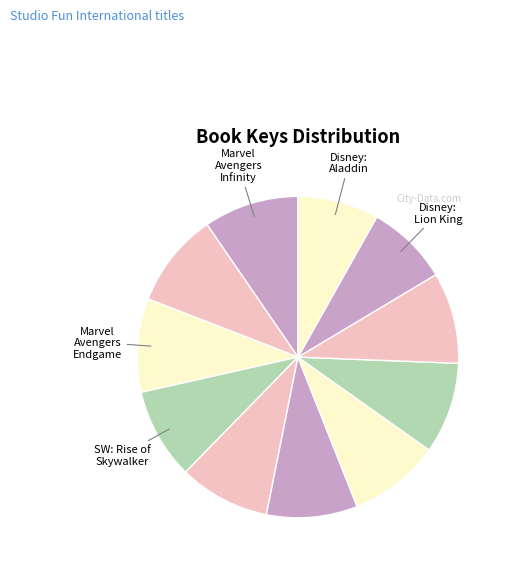

How many slices are in this pie chart?

11